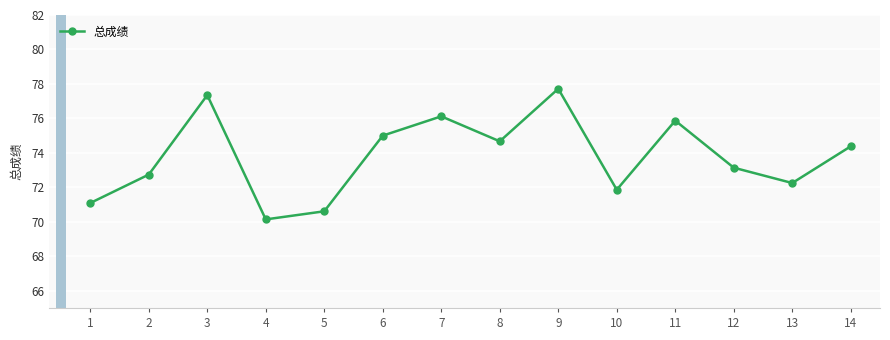

Where does the data first go above 74?

3